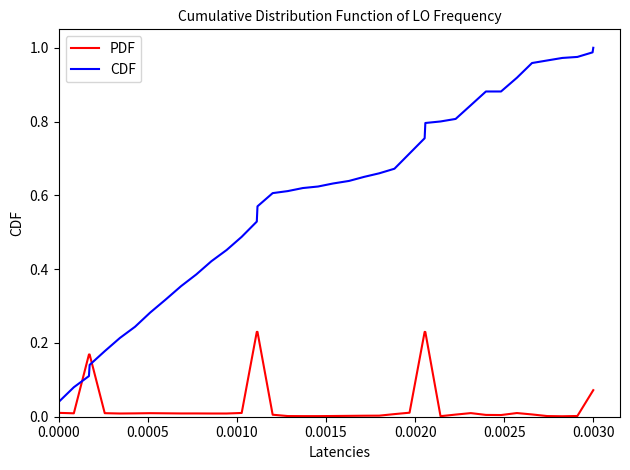

Which series ends up on top after the final intersection of PDF and CDF?

CDF